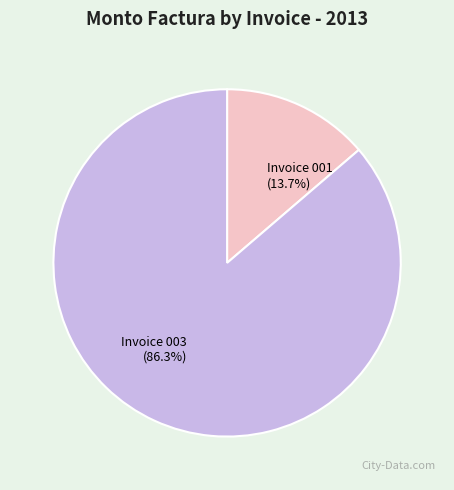

What is the smallest slice in the pie chart?

Invoice 001